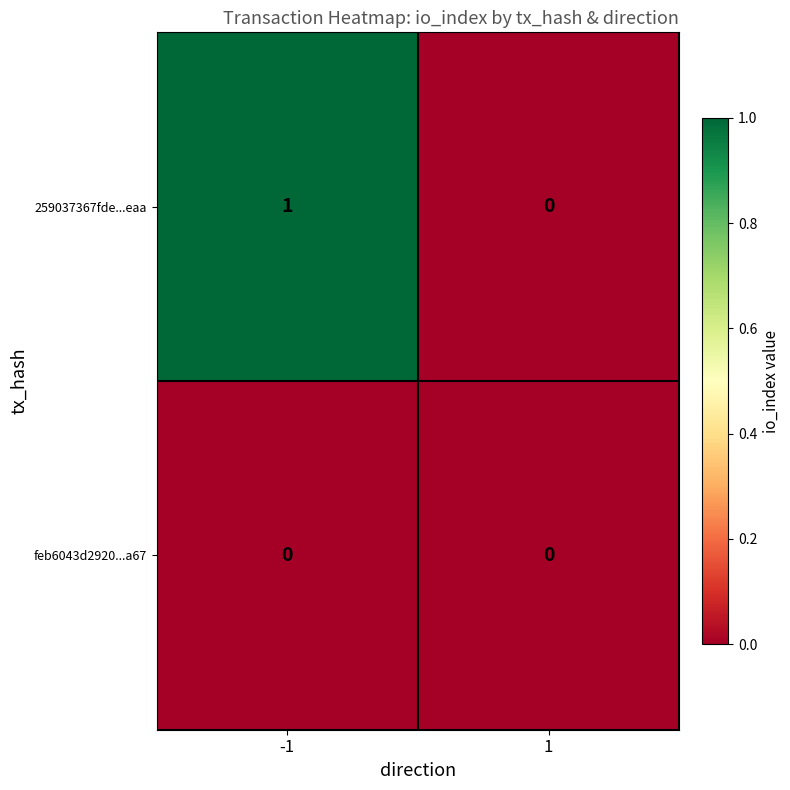

True or false: 259037367fde...eaa has a value of 0 at 1.

True